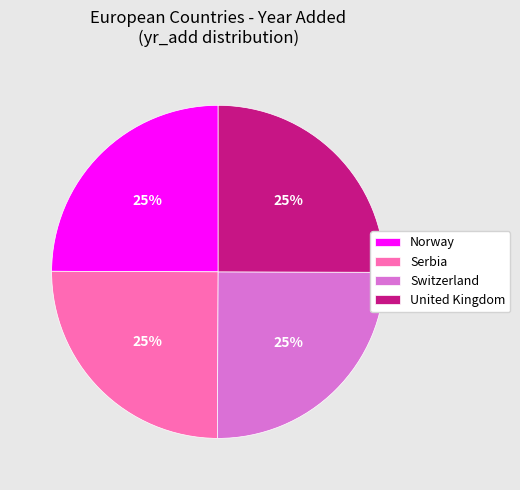

Is there a majority slice in this chart?

No